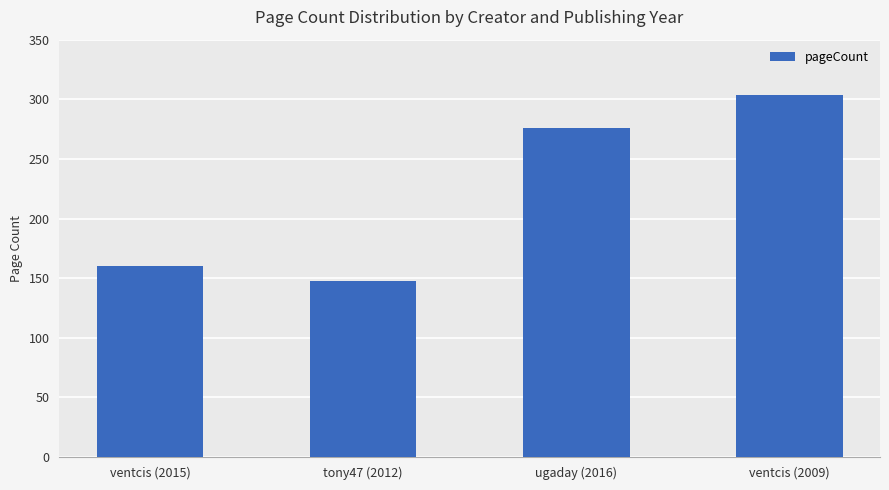

What is the minimum value shown in the chart?

148